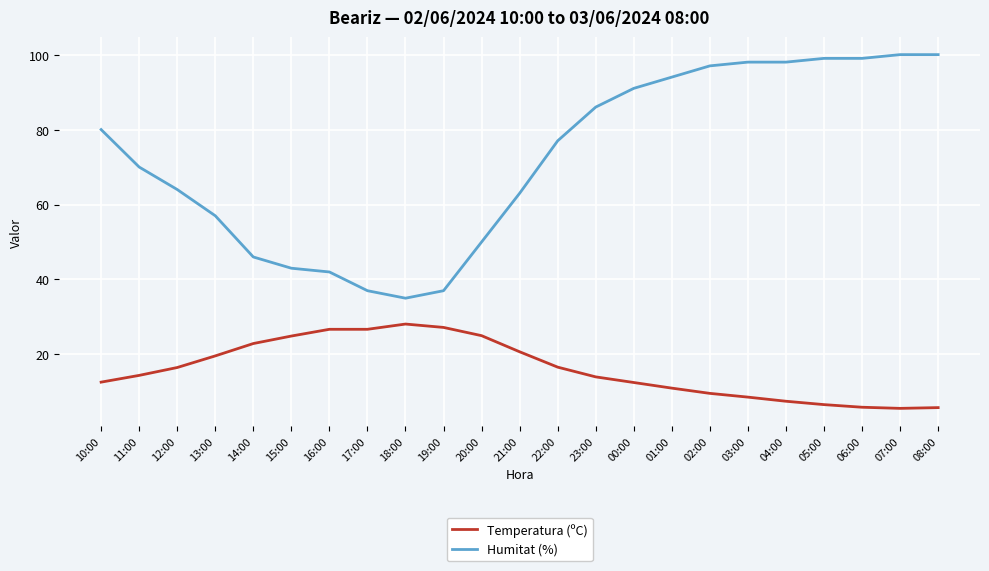

At 10:00, list the series in order from smallest to largest.

Temperatura (ºC), Humitat (%)